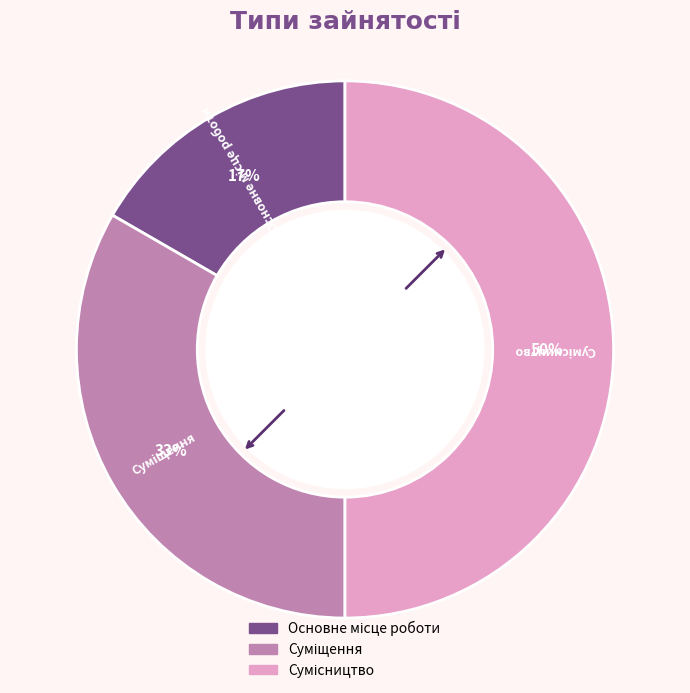

To the nearest percent, what is the average slice percentage?

33%